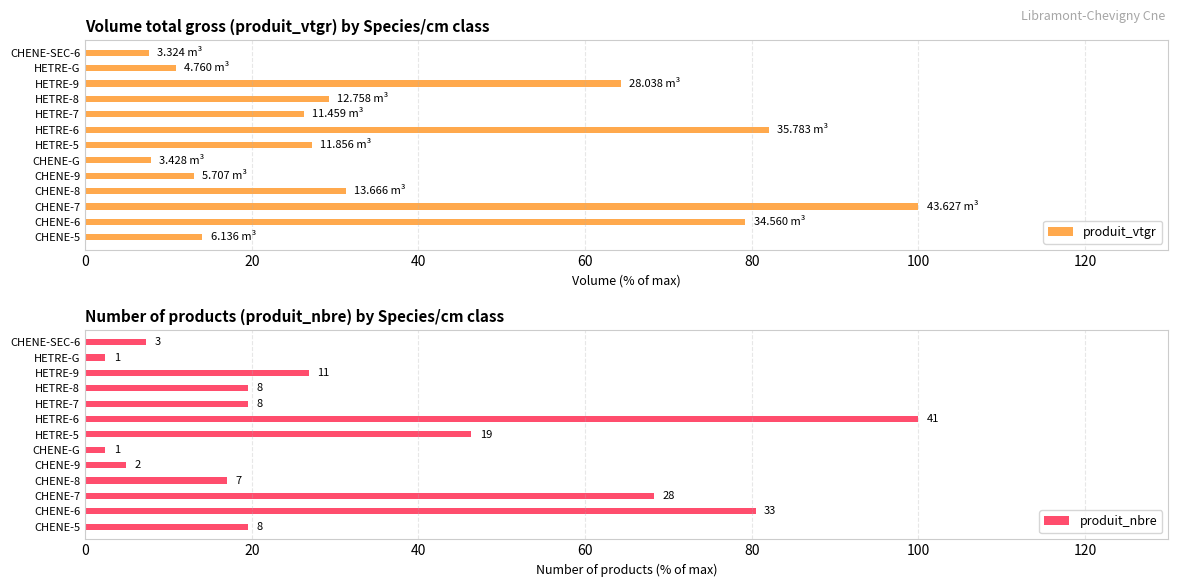

What is the maximum value for produit_vtgr?

100.0